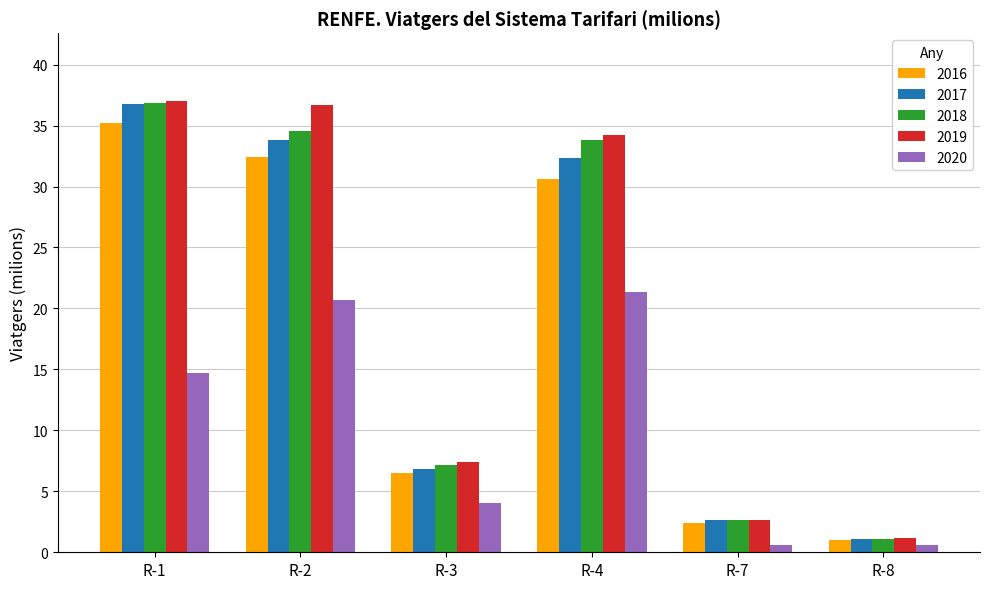

What is the total value across all series at R-7?

11.0